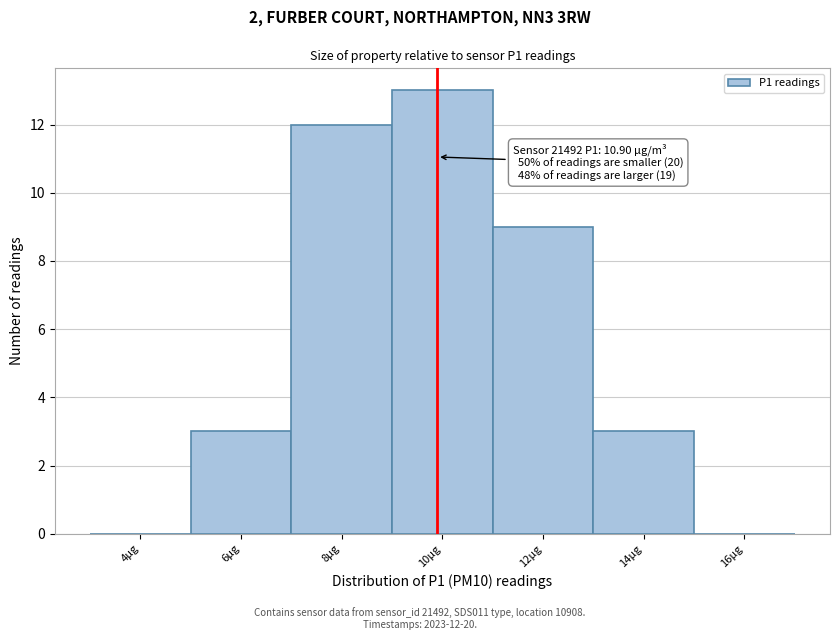

Reading left to right, transcribe all the data shown in this chart.

4µg=0	6µg=3	8µg=12	10µg=13	12µg=9	14µg=3	16µg=0